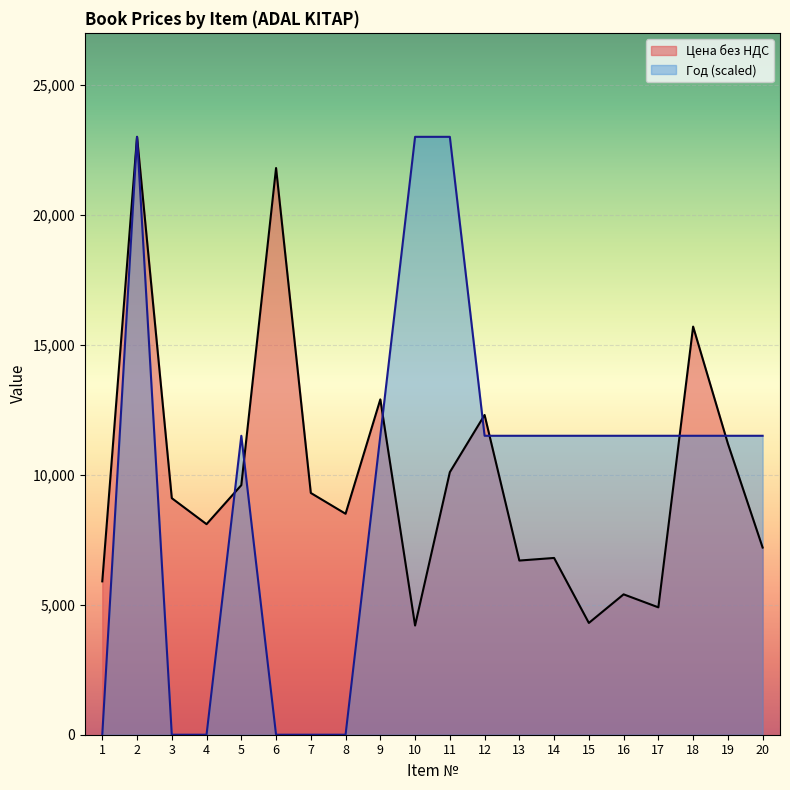

What is the sum of all Цена без НДС values?

197000